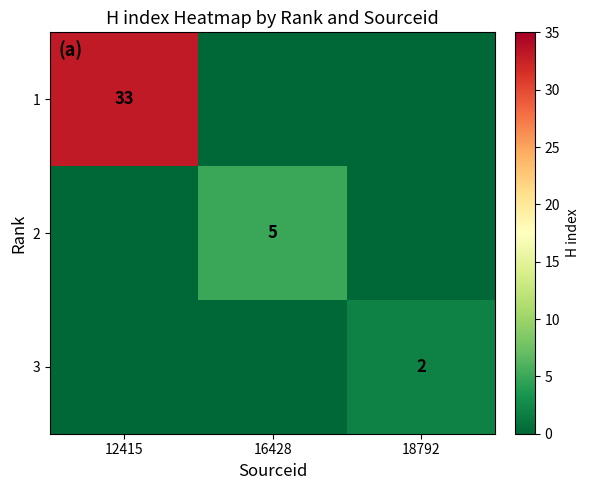

At which category is the sum across all series the highest?

12415